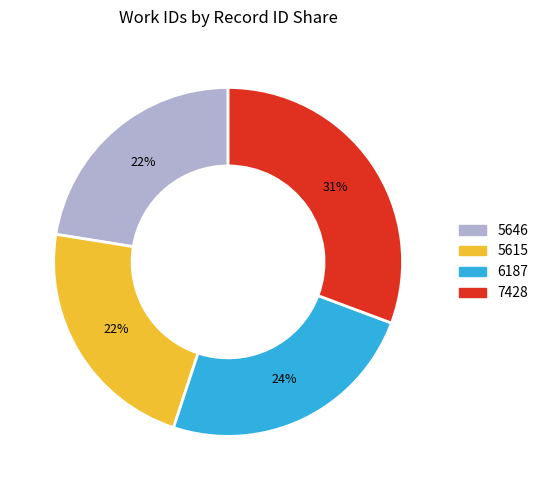

True or false: 5646 accounts for 16% of the total.

False